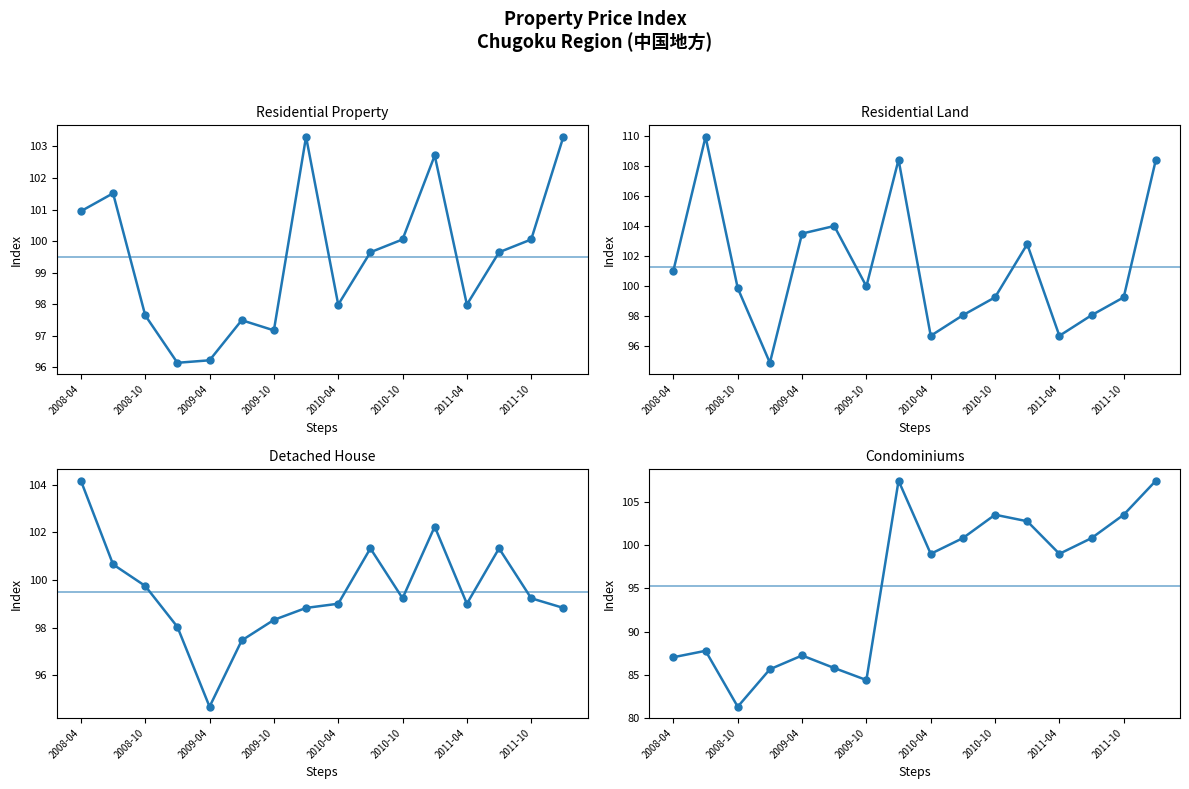

How many times do Detached House and Residential Land cross each other?

7